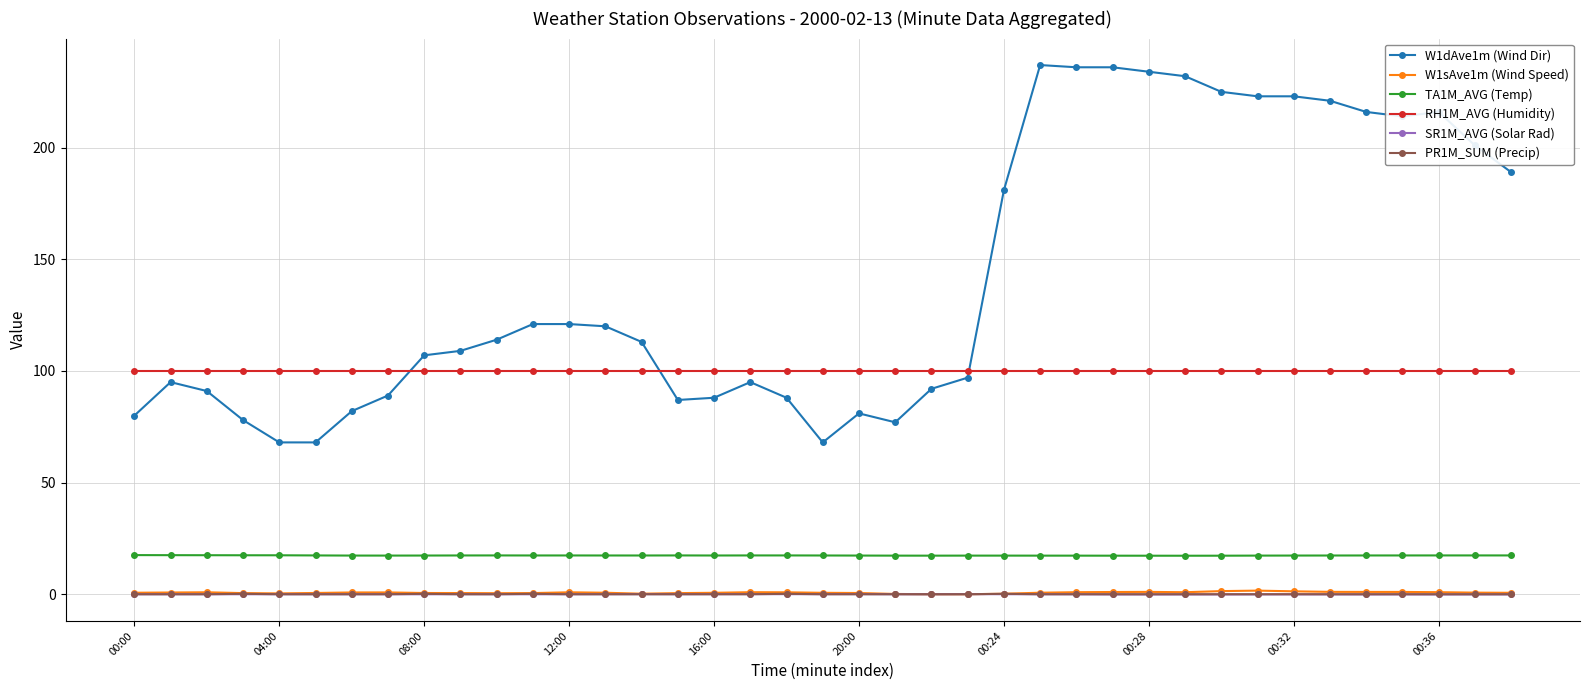

At how many categories does at least one series exceed 12?

39